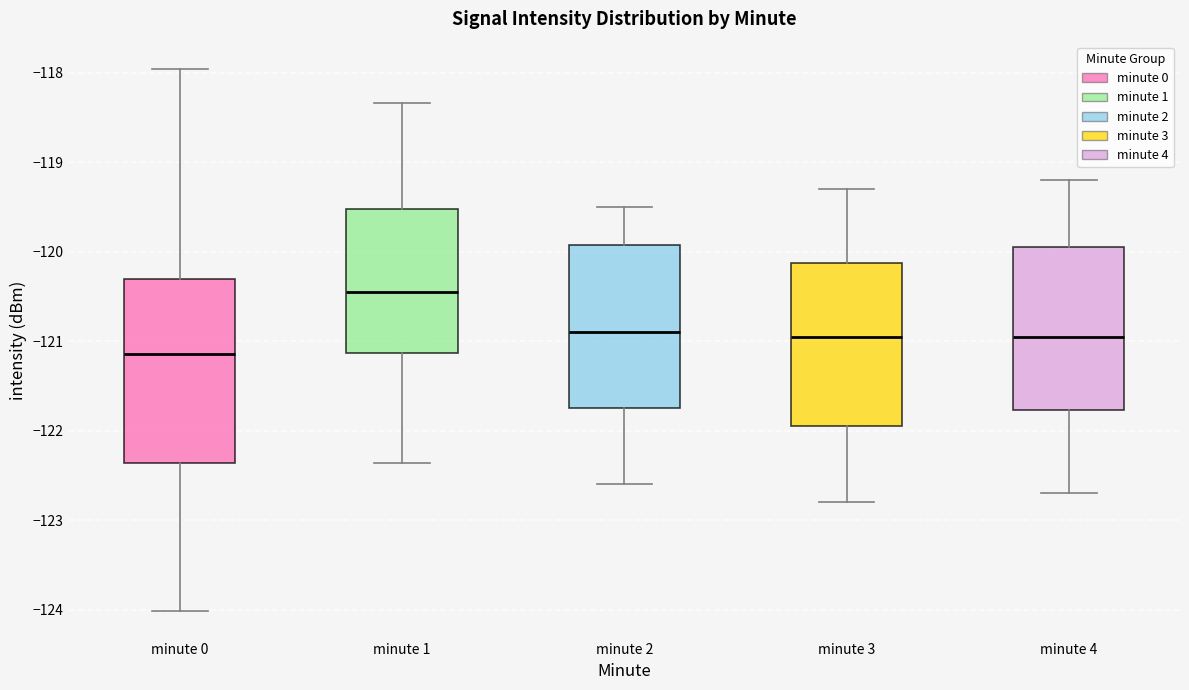

Reading left to right, transcribe this box plot: for each box, give where its median line is, the range the box spans, and where its two whiskers end, as read against the y-axis. The values are not printed on the chart, so give them approximately, as read against the axis.

minute 0: median -121.1, box -122.4 to -120.3, whiskers -124.0 to -118.0
minute 1: median -120.4, box -121.1 to -119.5, whiskers -122.4 to -118.3
minute 2: median -120.9, box -121.7 to -119.9, whiskers -122.6 to -119.5
minute 3: median -120.9, box -121.9 to -120.1, whiskers -122.8 to -119.3
minute 4: median -120.9, box -121.8 to -119.9, whiskers -122.7 to -119.2